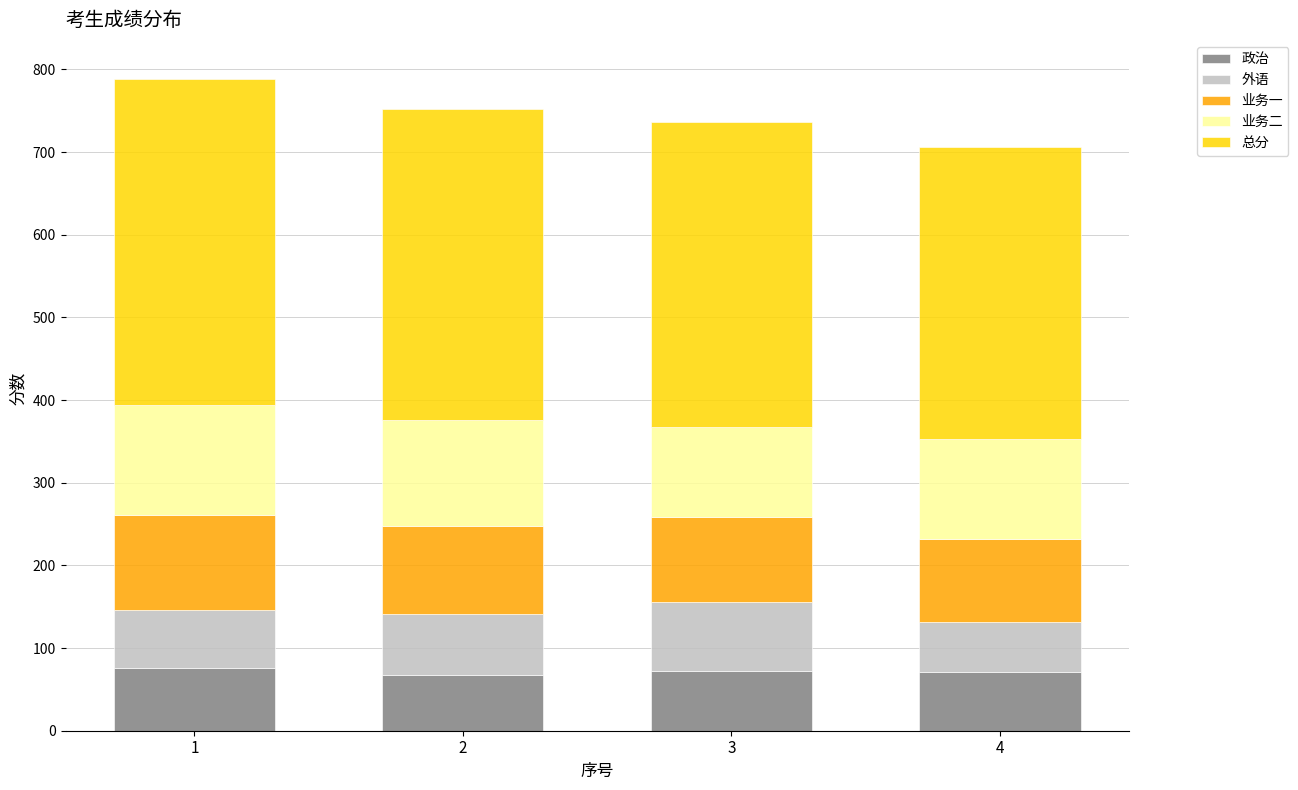

What is the total value across all series at 4?

706